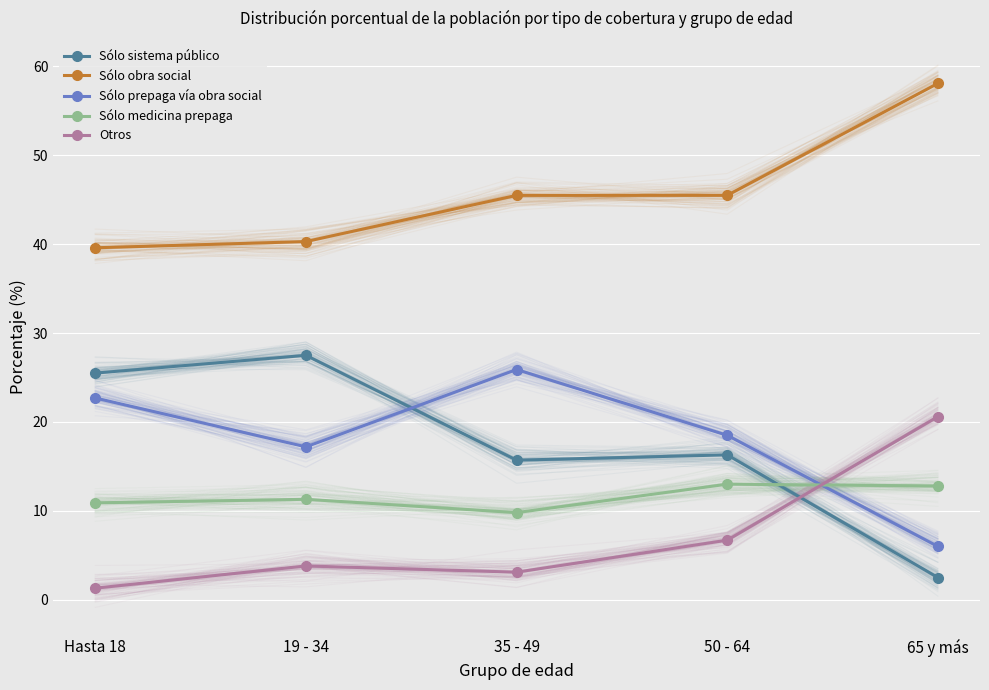

Reading left to right, transcribe all the data shown in this chart.

Sólo sistema público: Hasta 18=25.5	19 - 34=27.5	35 - 49=15.7	50 - 64=16.3	65 y más=2.5
Sólo obra social: Hasta 18=39.6	19 - 34=40.3	35 - 49=45.5	50 - 64=45.5	65 y más=58.1
Sólo prepaga vía obra social: Hasta 18=22.7	19 - 34=17.2	35 - 49=25.9	50 - 64=18.5	65 y más=6.0
Sólo medicina prepaga: Hasta 18=10.9	19 - 34=11.3	35 - 49=9.8	50 - 64=13.0	65 y más=12.8
Otros: Hasta 18=1.3	19 - 34=3.8	35 - 49=3.1	50 - 64=6.7	65 y más=20.6